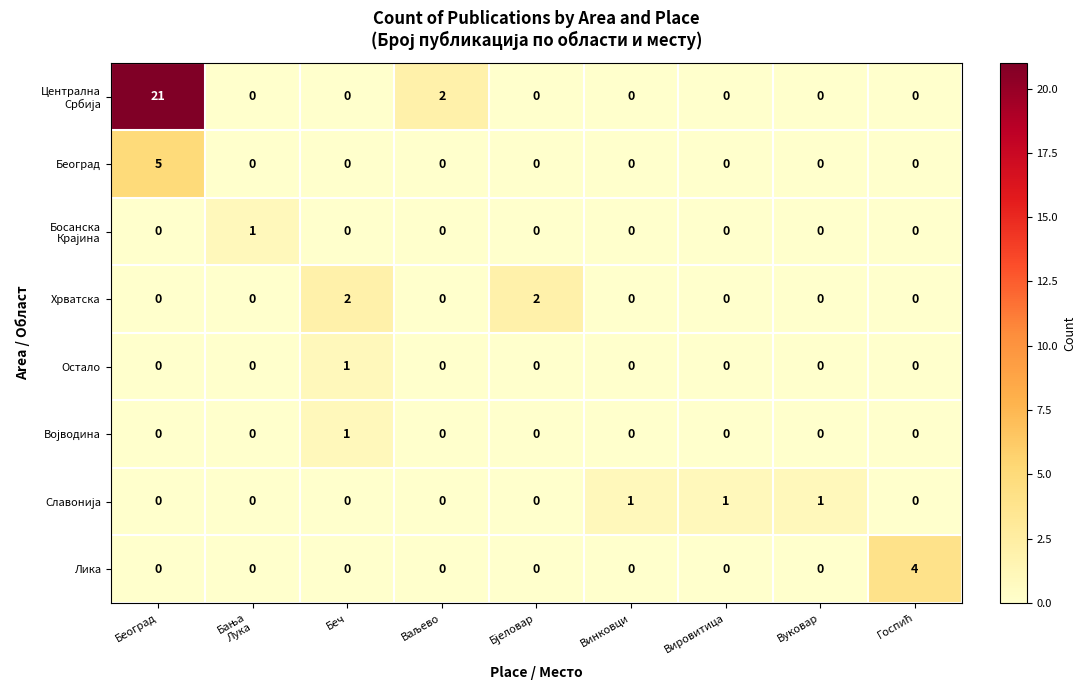

What is the greatest value displayed?

21